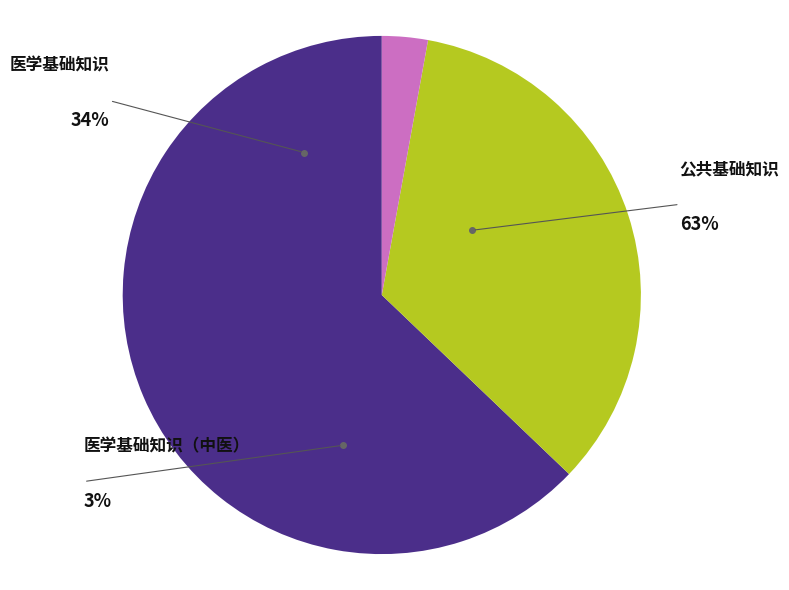

True or false: 医学基础知识 accounts for 27% of the total.

False